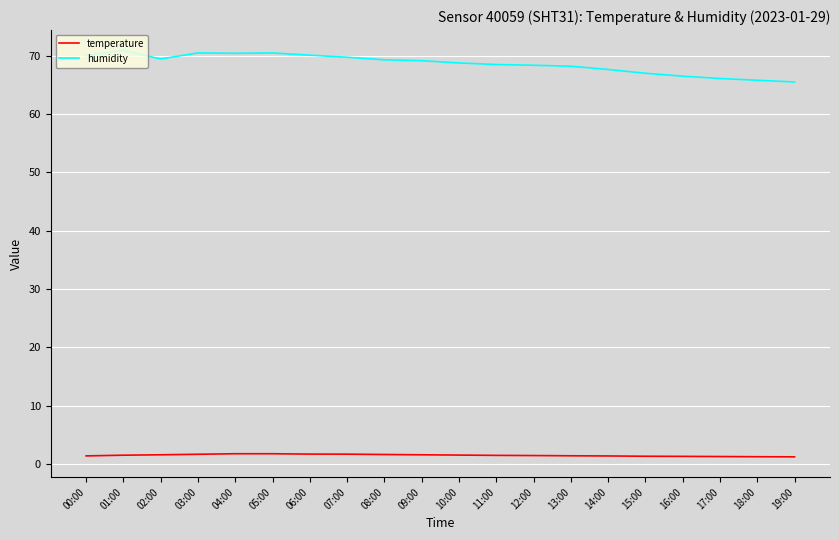

What is the minimum value for humidity?

65.5